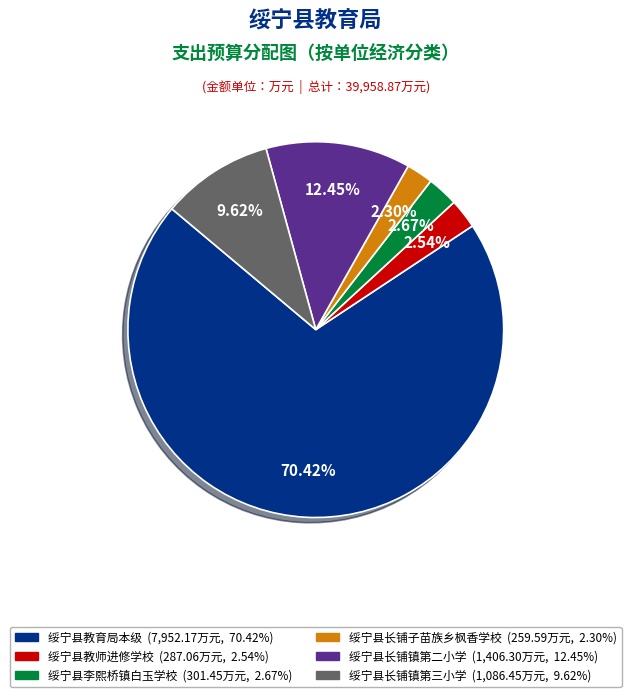

What percentage is the 绥宁县长铺子苗族乡枫香学校 slice, to the nearest percent?

2%